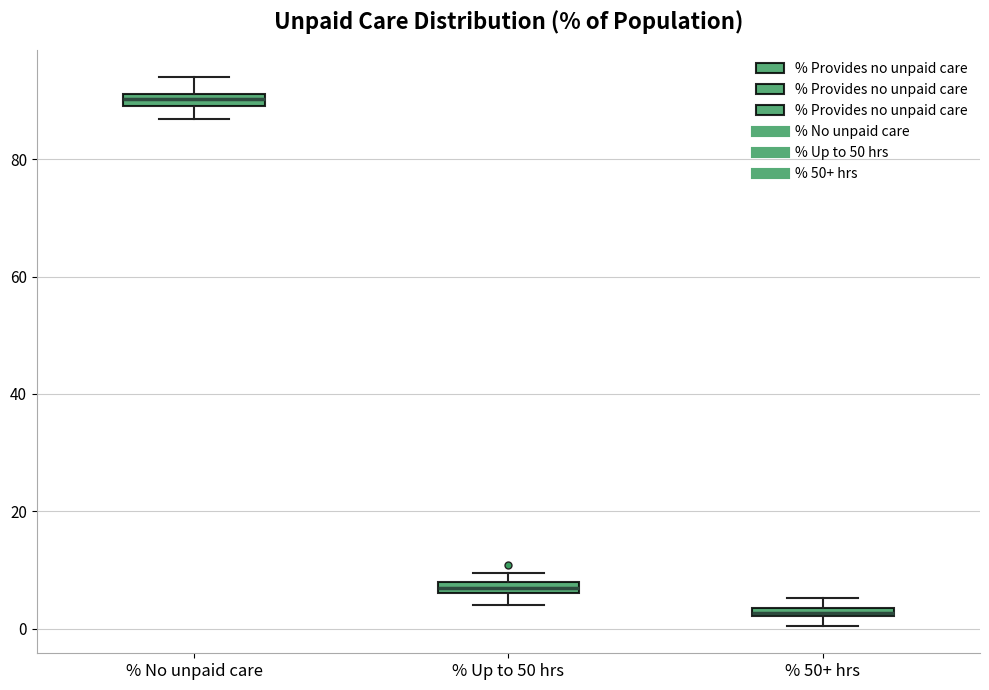

Where does the lower whisker of the box for % No unpaid care end on the y-axis? The values are not printed on the chart, so give them approximately, as read against the axis.

86